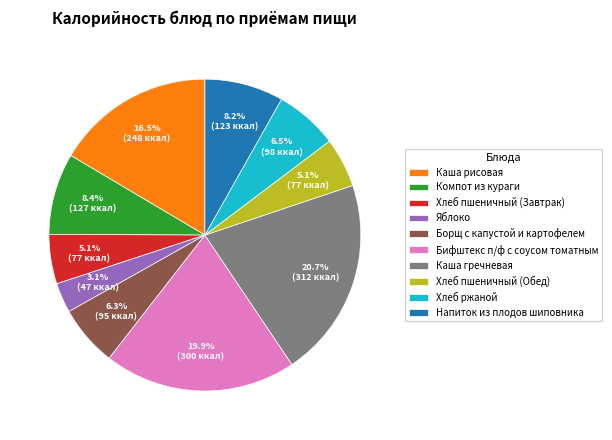

What portion of the pie excludes Напиток из плодов шиповника?

91.8%